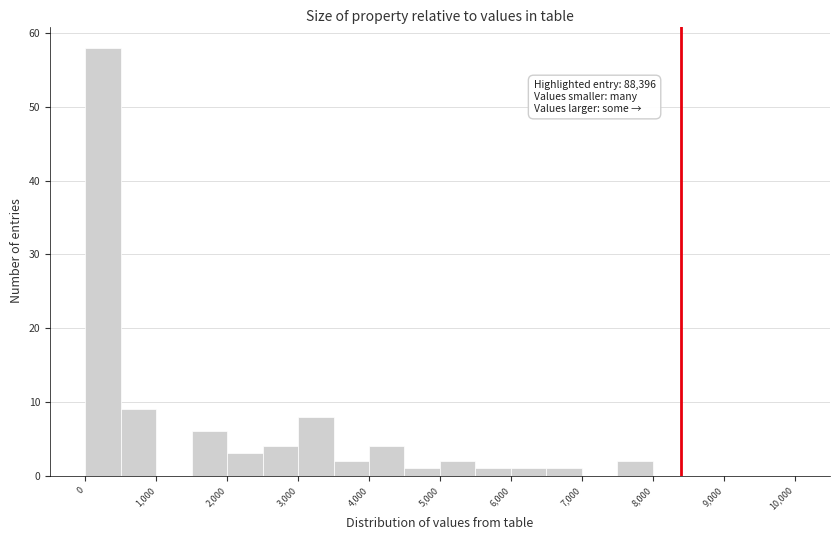

Which range on the x-axis has the tallest bar?

0 to 500